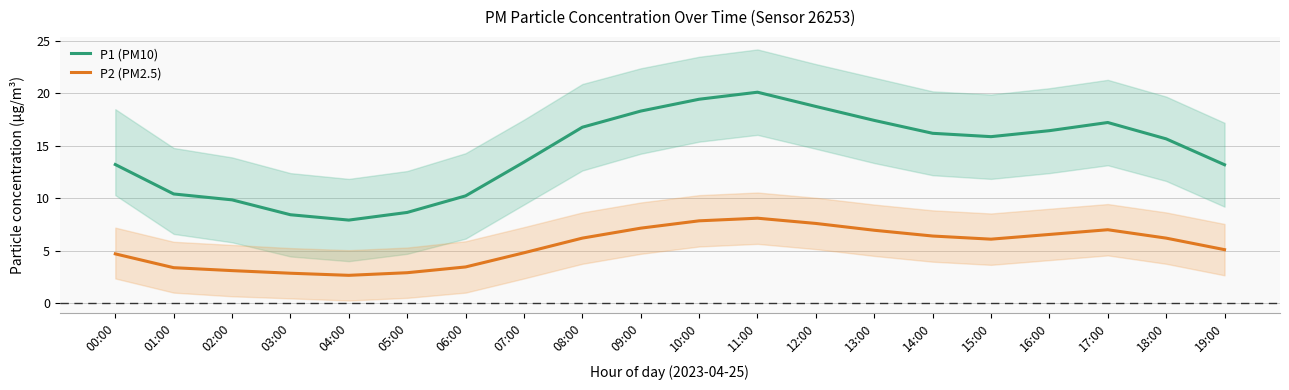

Reading left to right, list all the values displayed in this chart.

P1 (PM10): 13.2	10.4	9.8	8.4	7.9	8.7	10.2	13.4	16.8	18.3	19.4	20.1	18.8	17.4	16.2	15.9	16.4	17.2	15.7	13.2
P2 (PM2.5): 4.7	3.4	3.1	2.9	2.6	2.9	3.5	4.8	6.2	7.2	7.8	8.1	7.6	7.0	6.4	6.1	6.5	7.0	6.2	5.1